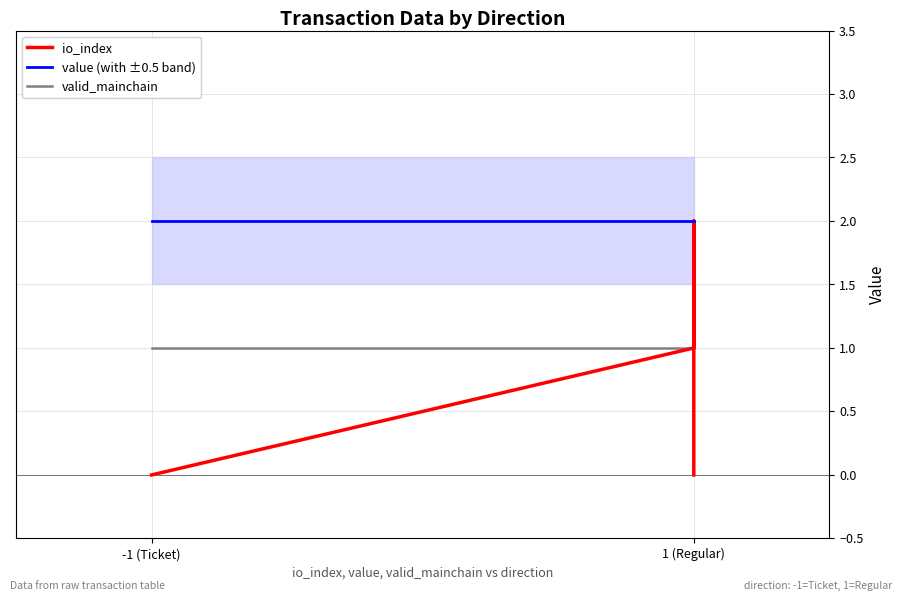

Is this an area chart (filled region under the line)?

No